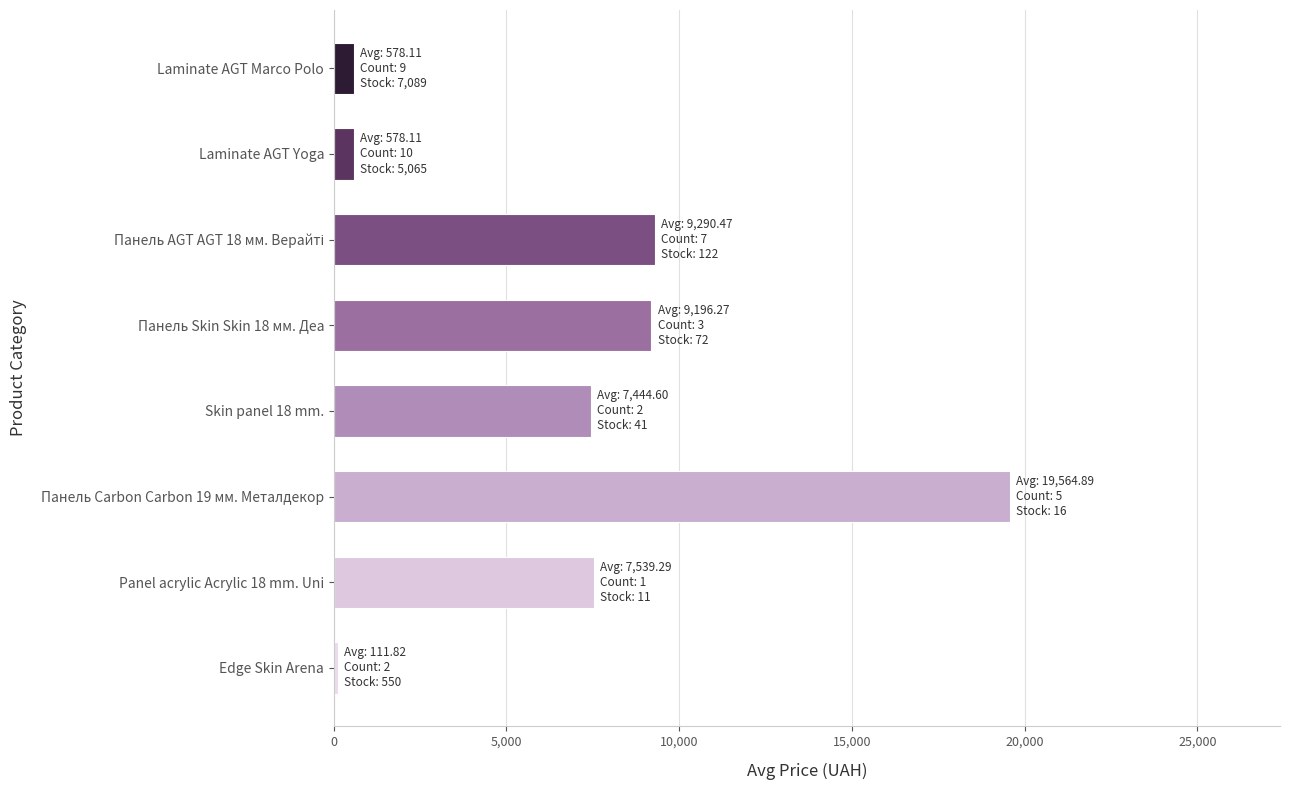

Which has a higher value, Laminate AGT Marco Polo or Панель Skin Skin 18 мм. Деа?

Панель Skin Skin 18 мм. Деа